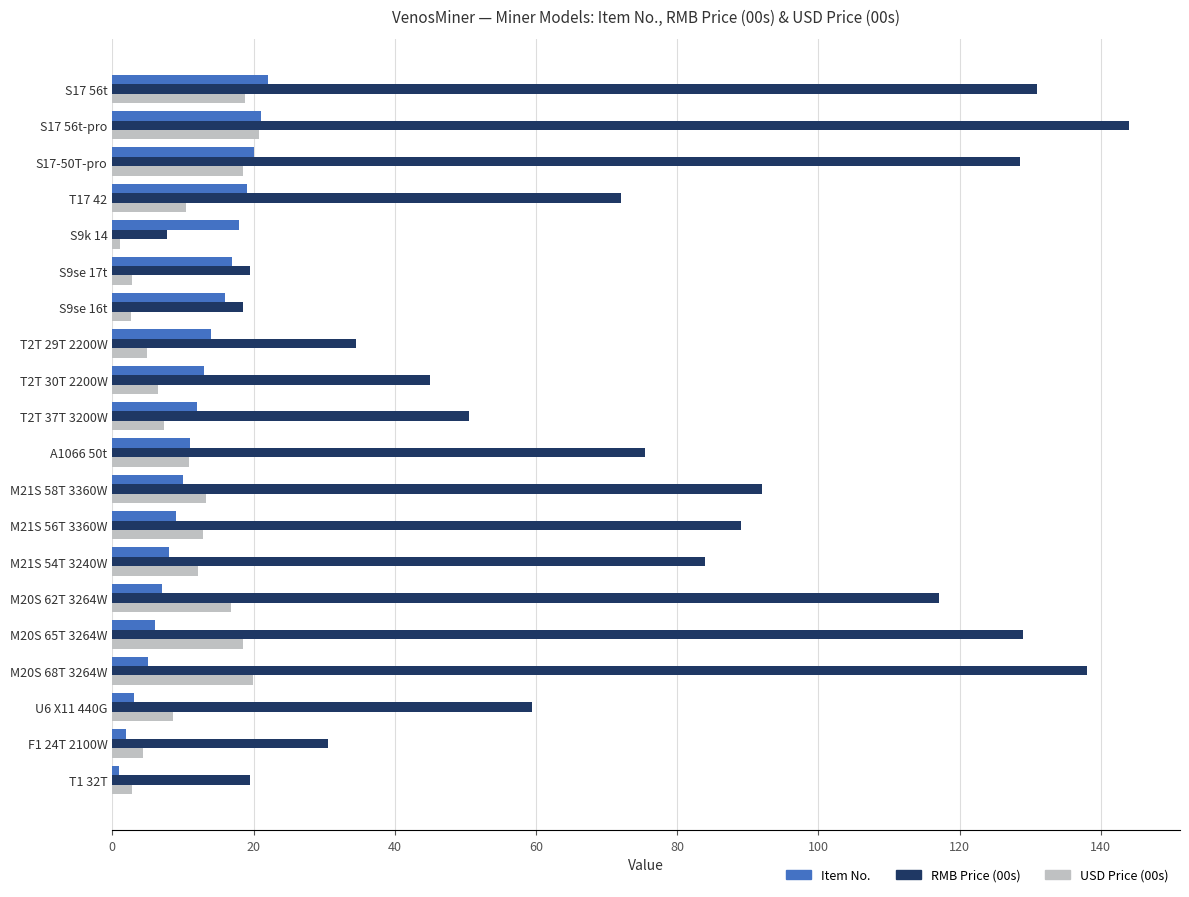

The Item No. series shows 12.0 at T2T 37T 3200W. True or false?

True